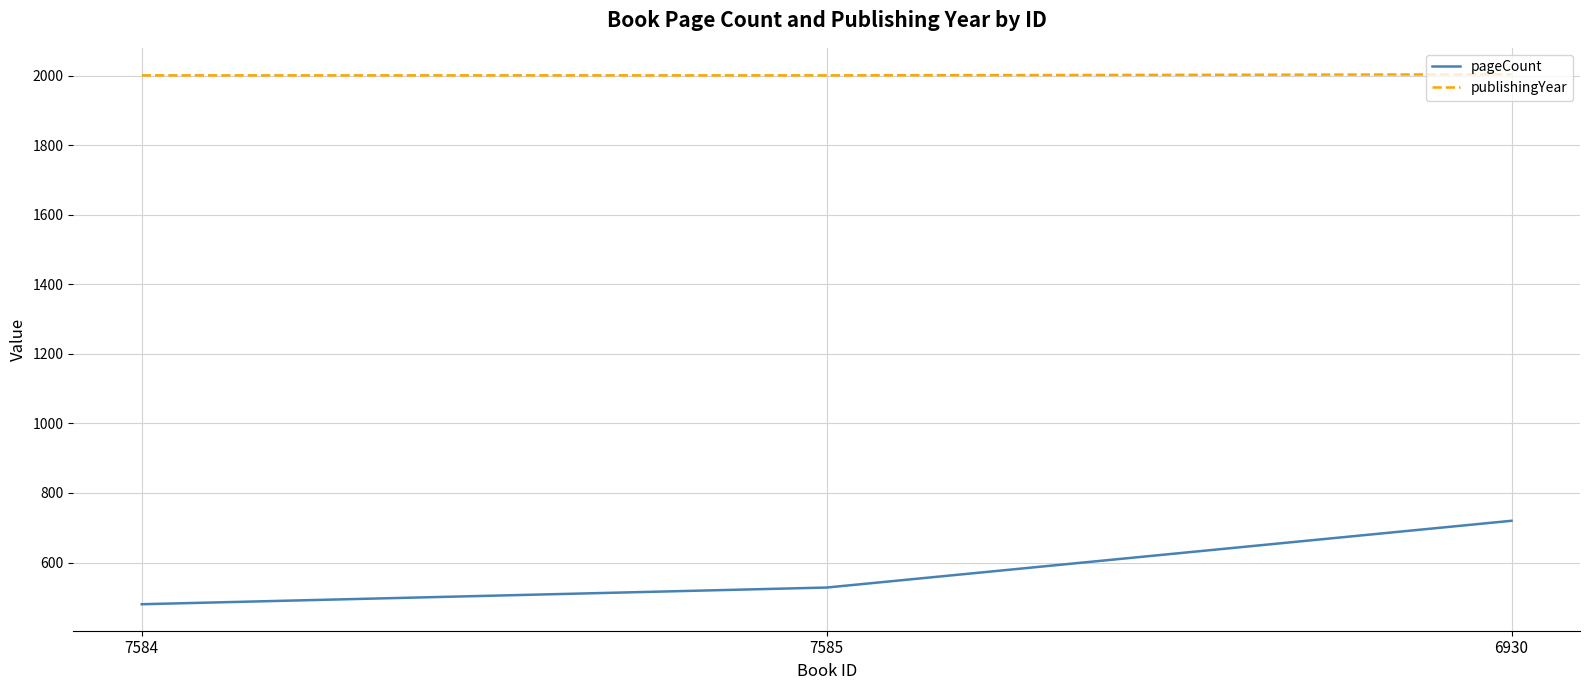

What is the difference between the highest and lowest values at 7584?

1521